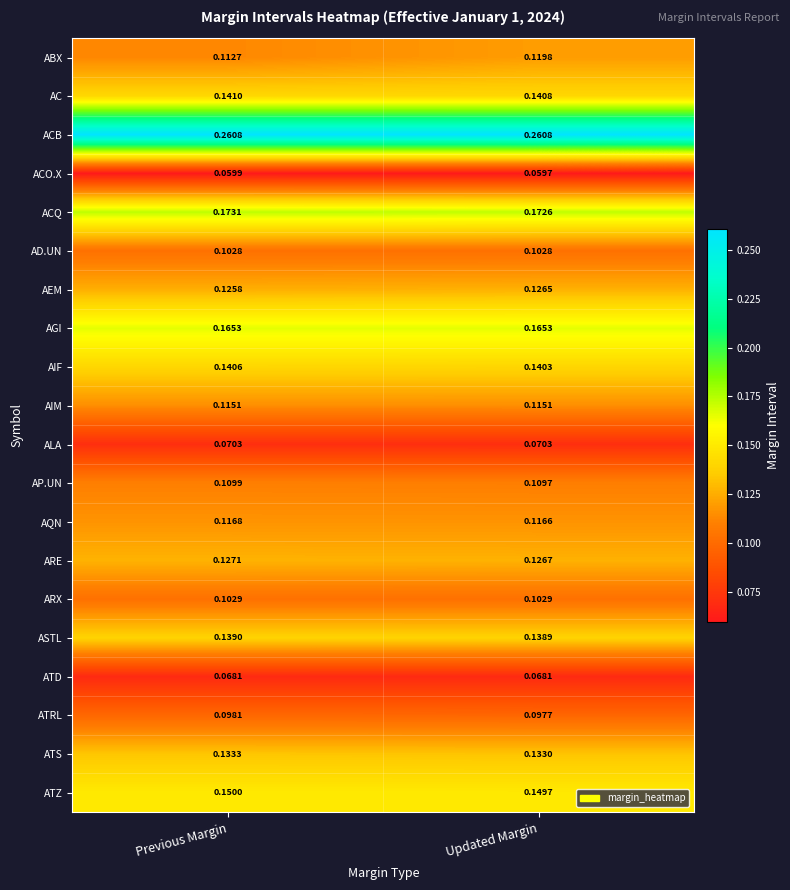

At which label is ABX closest to 0?

Previous Margin